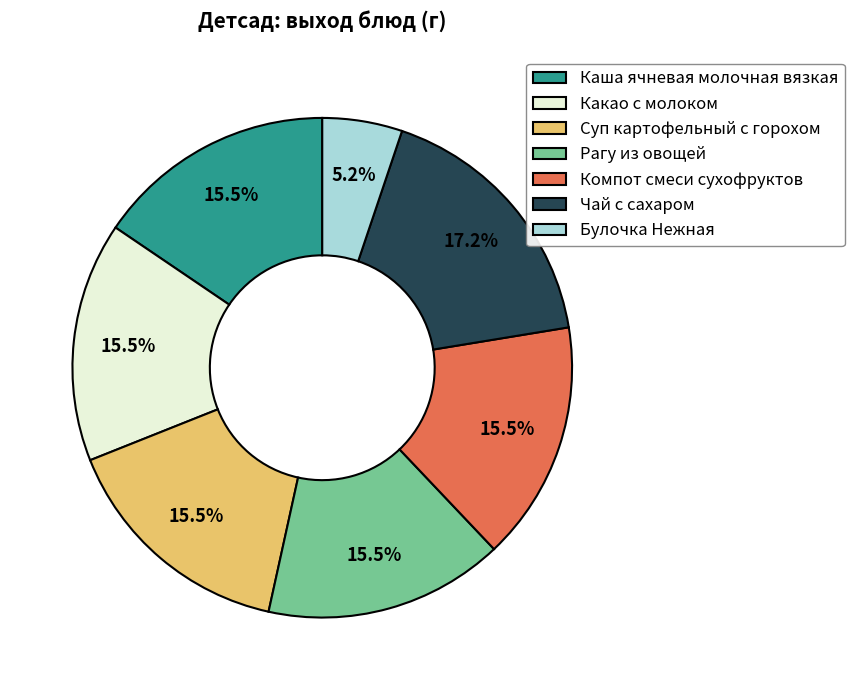

Approximately how many times larger is the value at Суп картофельный с горохом compared to Компот смеси сухофруктов?

1.0